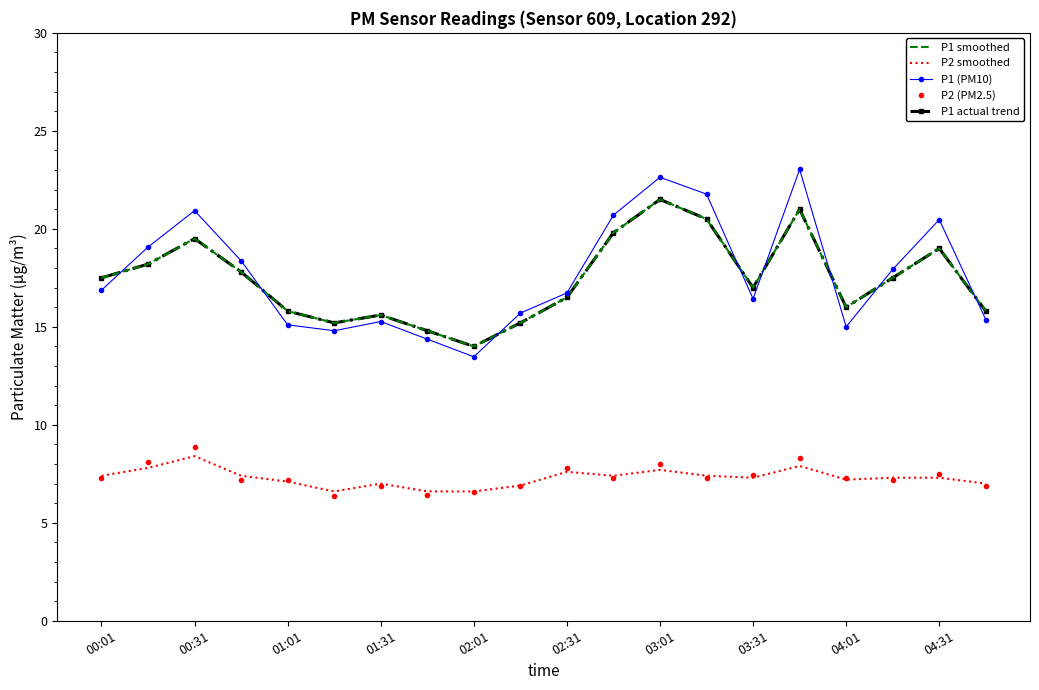

What is the average value of the P1 smoothed series?

17.4